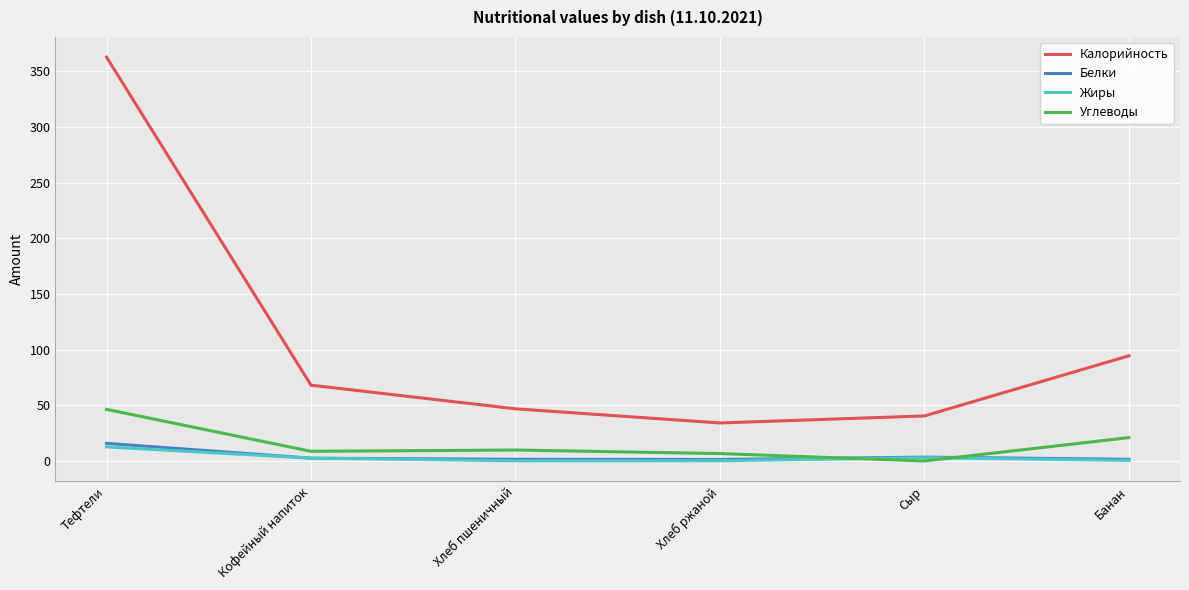

How many series are shown in this chart?

4